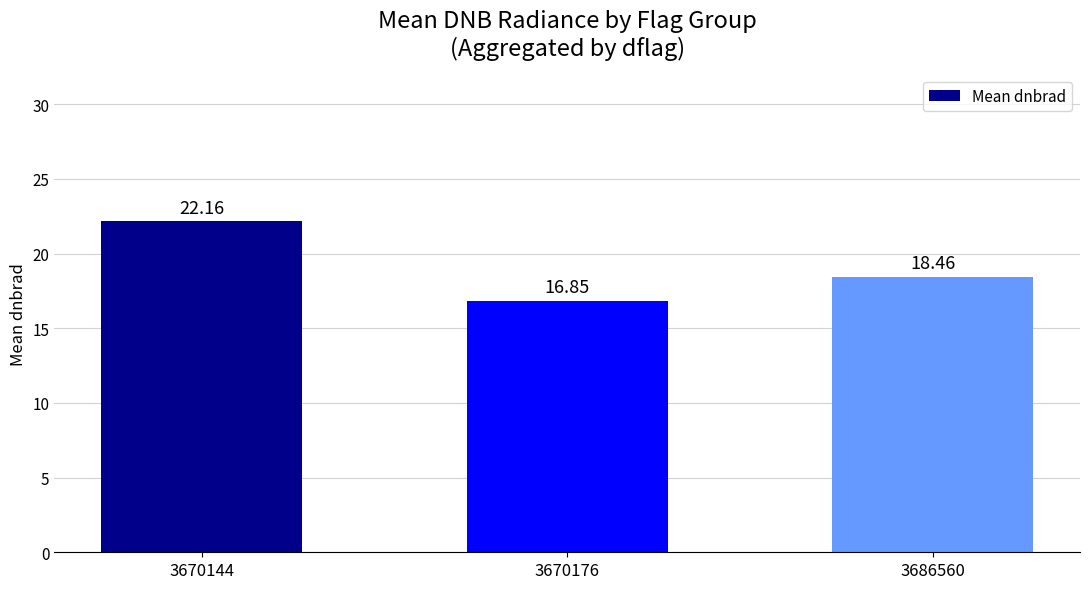

Does the chart contain stacked bars?

No